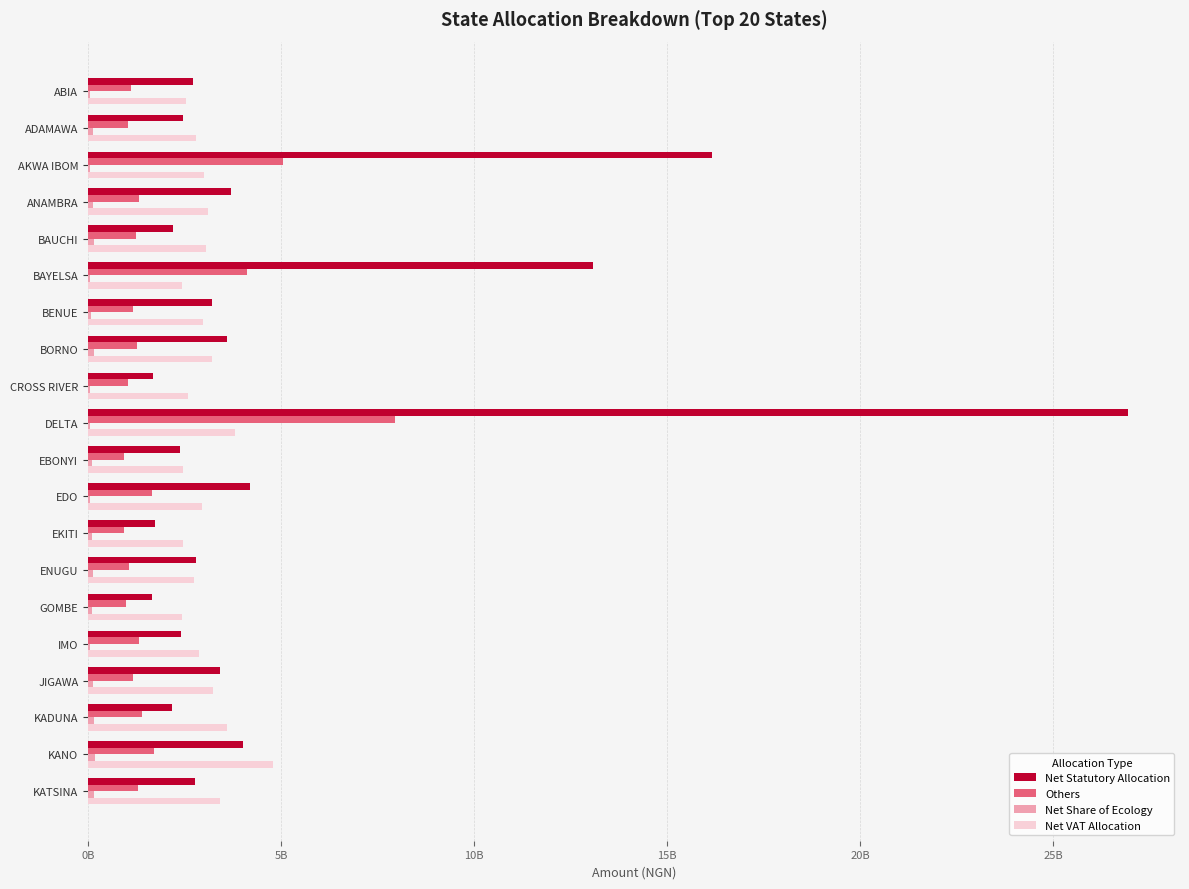

At how many categories does at least one series exceed 2045084165?

20